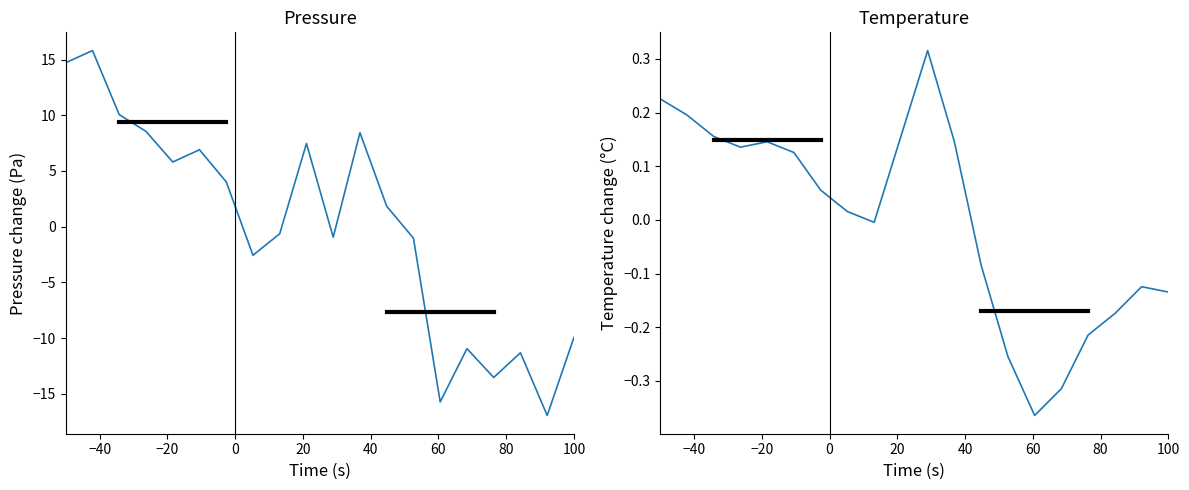

What are all the series names shown in the legend?

pressure, temperature